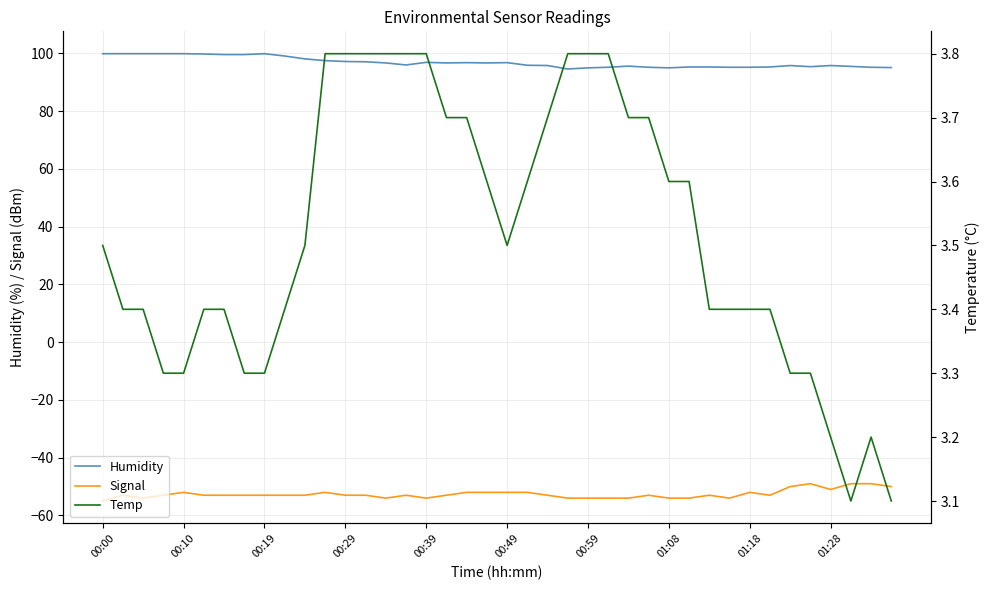

What is the maximum value for Signal?

-49.0